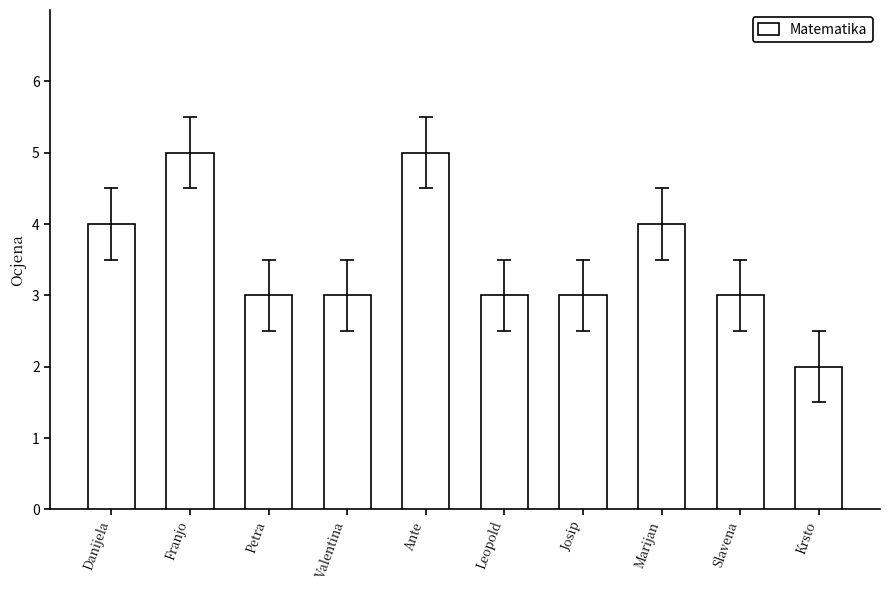

Does the chart contain any negative values?

No